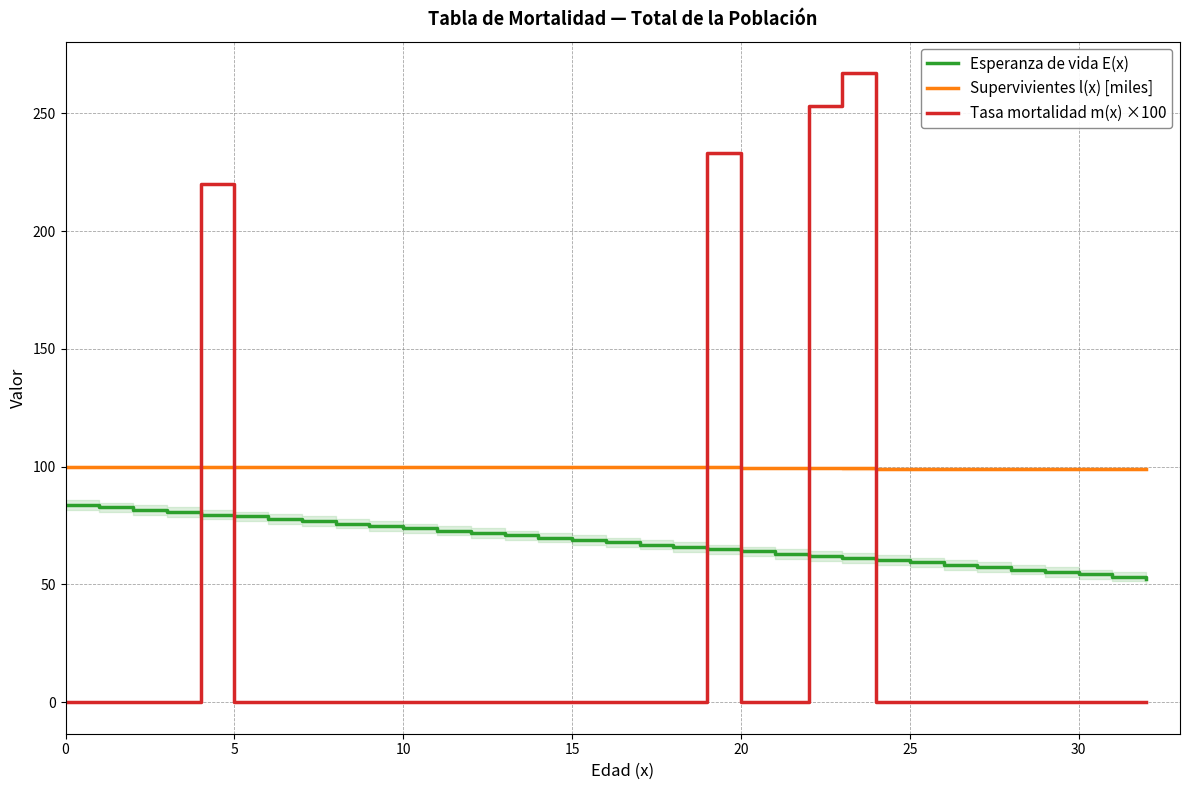

True or false: Supervivientes l(x) [miles] has a value of 61.8 at 0.

False